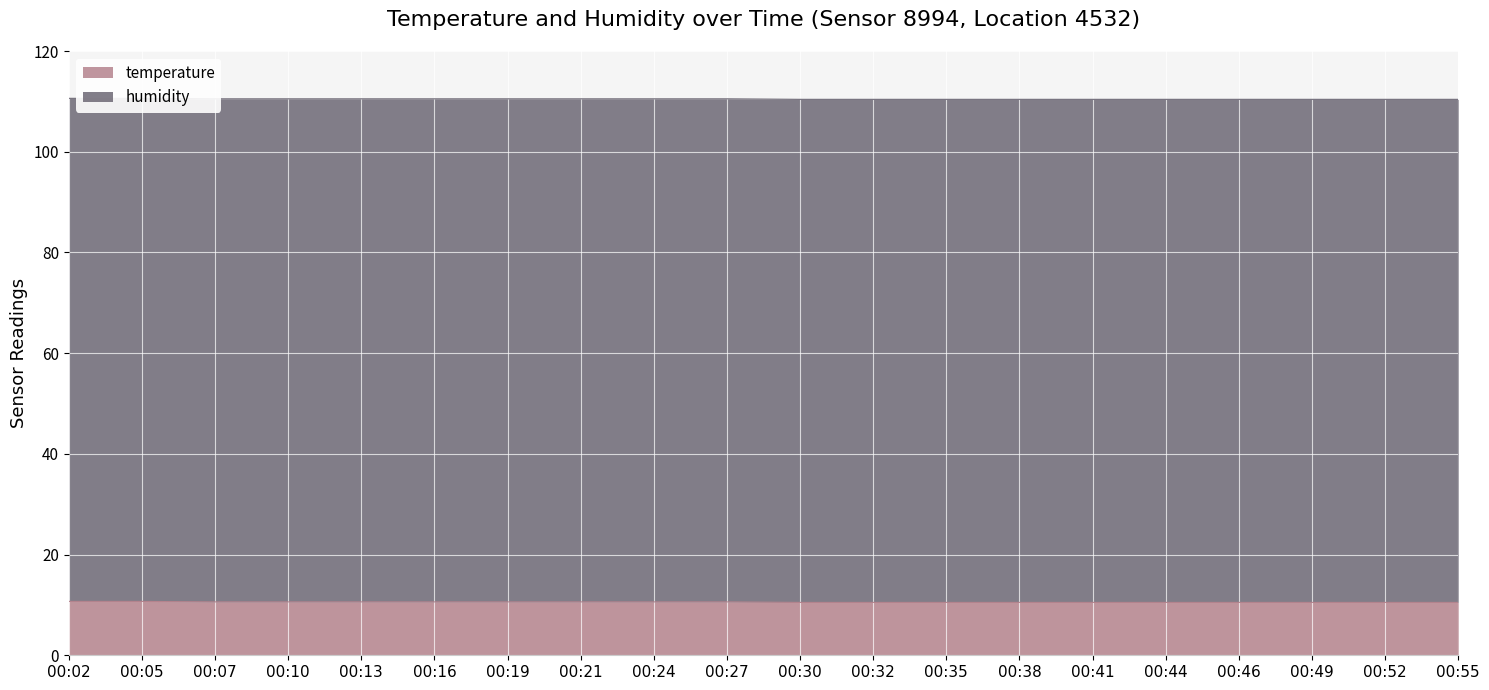

Which has a higher value, 00:05 or 00:02?

00:05